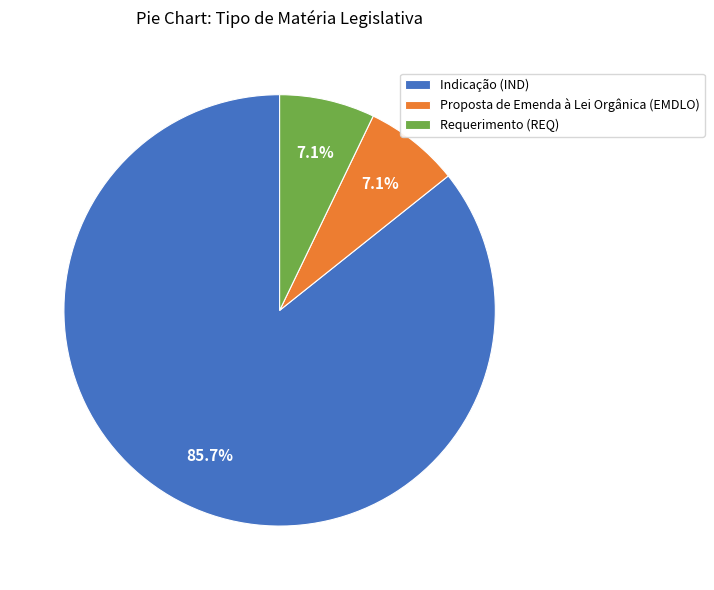

What is the largest slice in the pie chart?

Indicação (IND)